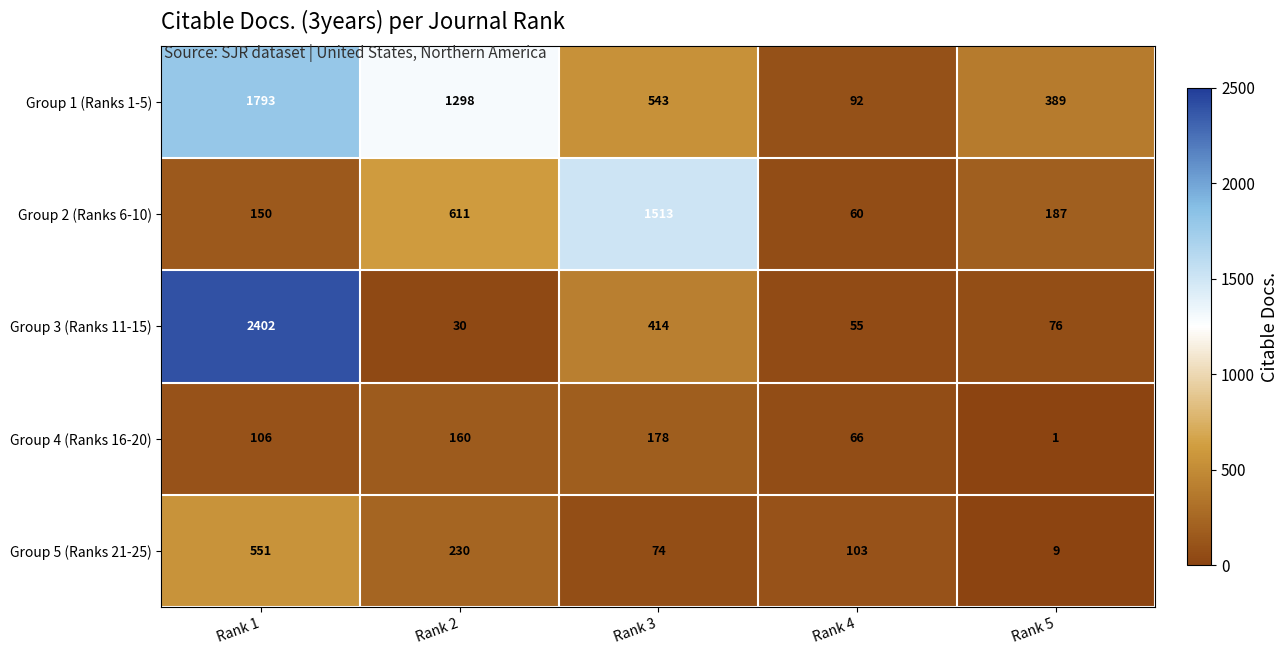

Between Rank 3 and Rank 4, which series saw the biggest shift?

Group 2 (Ranks 6-10)